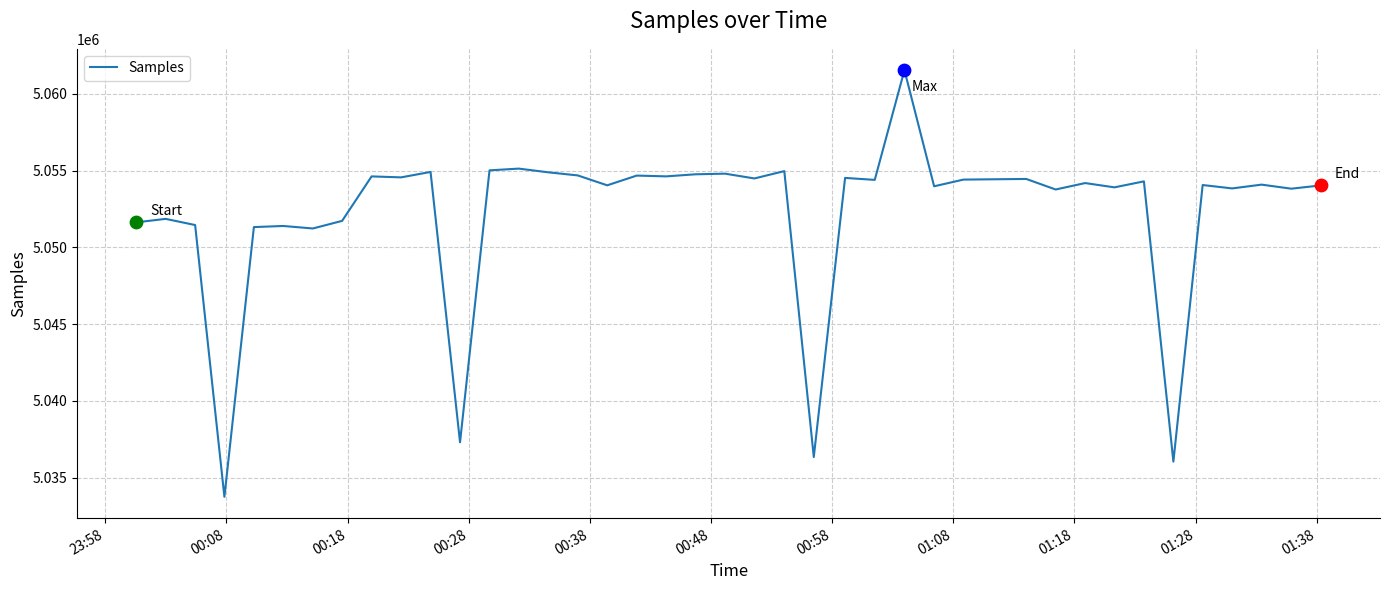

What is the minimum value shown in the chart?

5033758